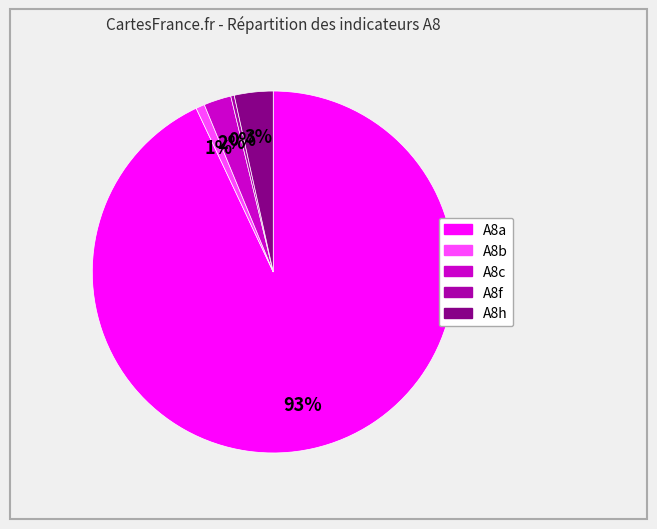

Which has a higher value, A8c or A8b?

A8c